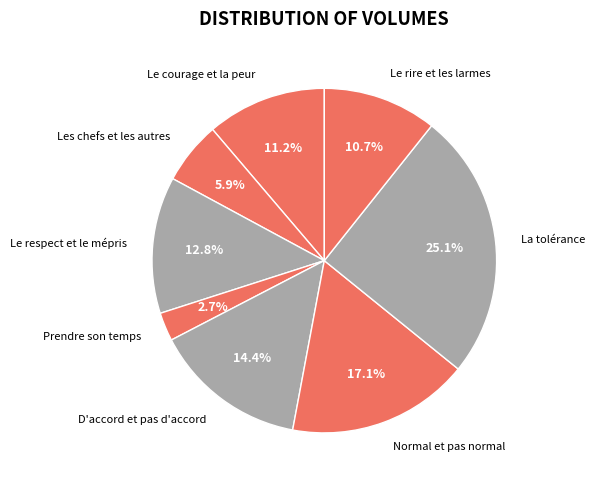

Which slice is the smallest?

Prendre son temps